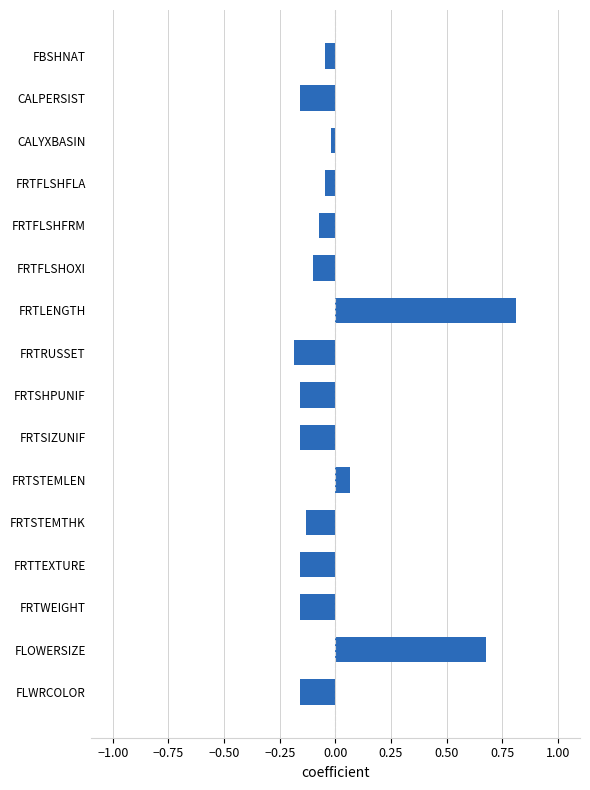

At which label is the value closest to 0?

CALYXBASIN